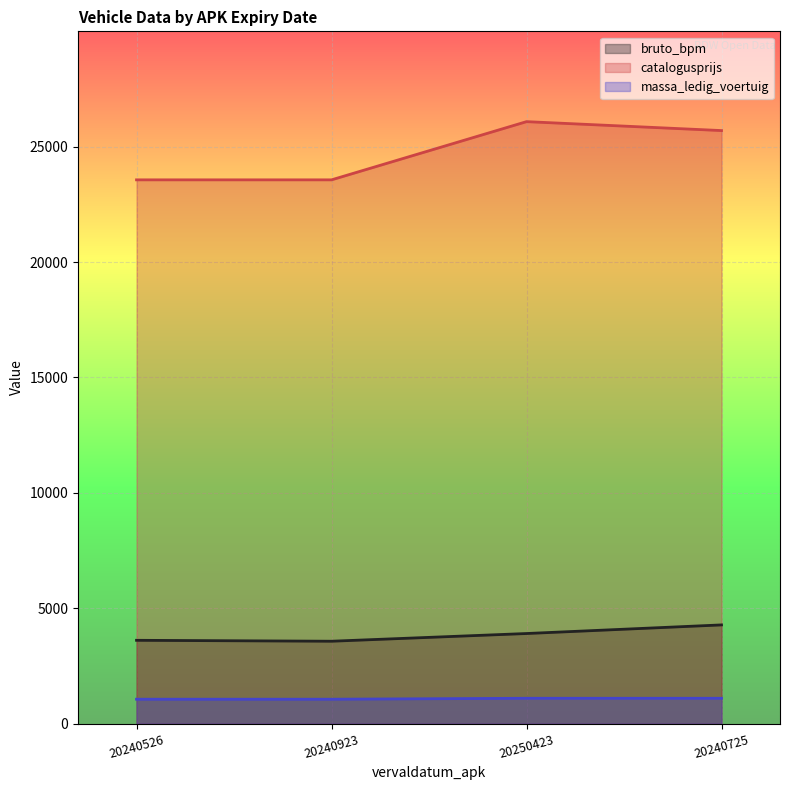

True or false: catalogusprijs and bruto_bpm intersect in this chart.

False